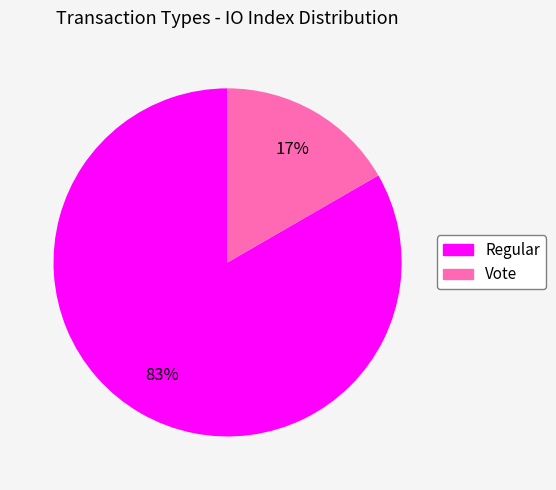

To the nearest percent, what is the combined percentage of Regular and Vote?

100%